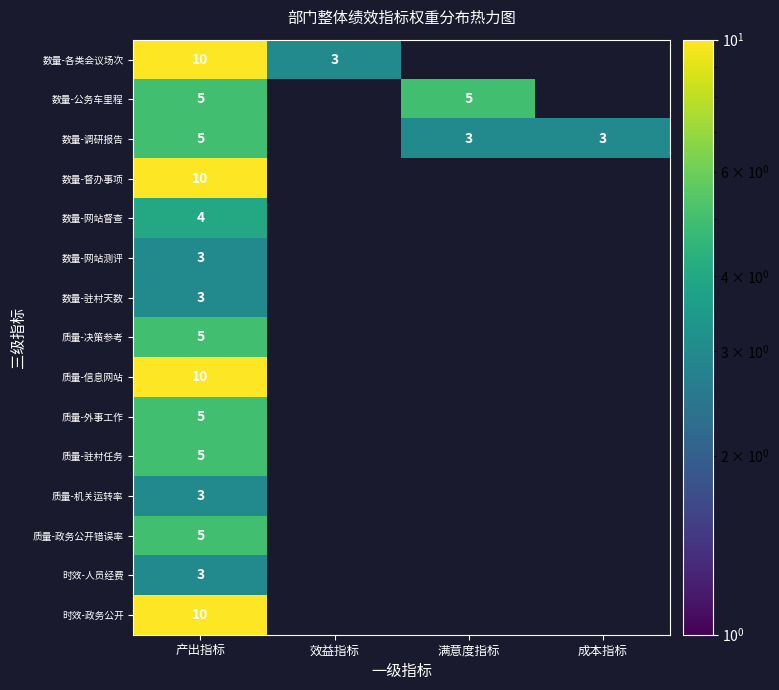

What is the total value across all series at 产出指标?

86